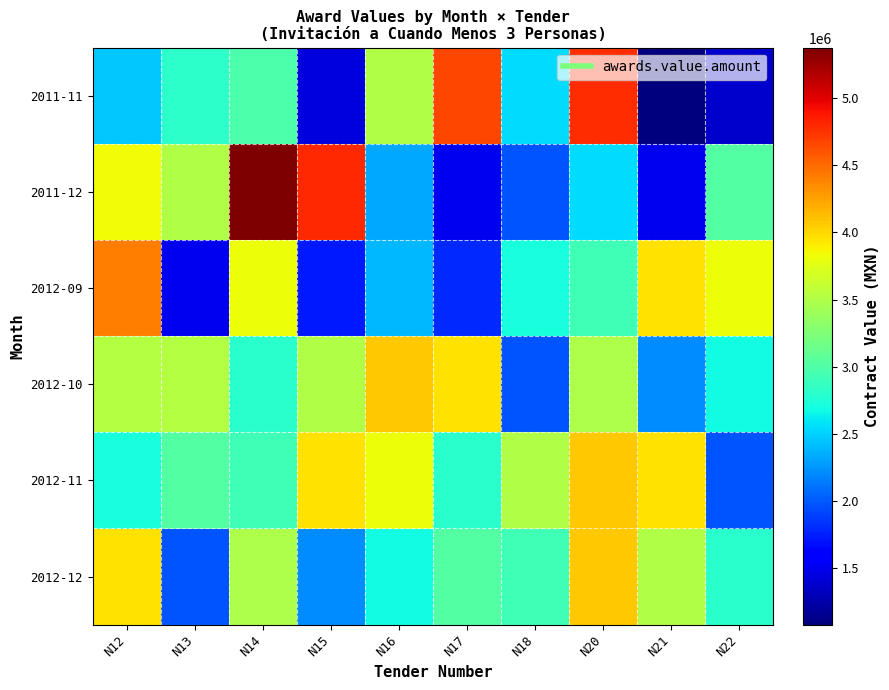

List the series in order of their peak value, lowest first.

2012-10, 2012-11, 2012-12, 2012-09, 2011-11, 2011-12